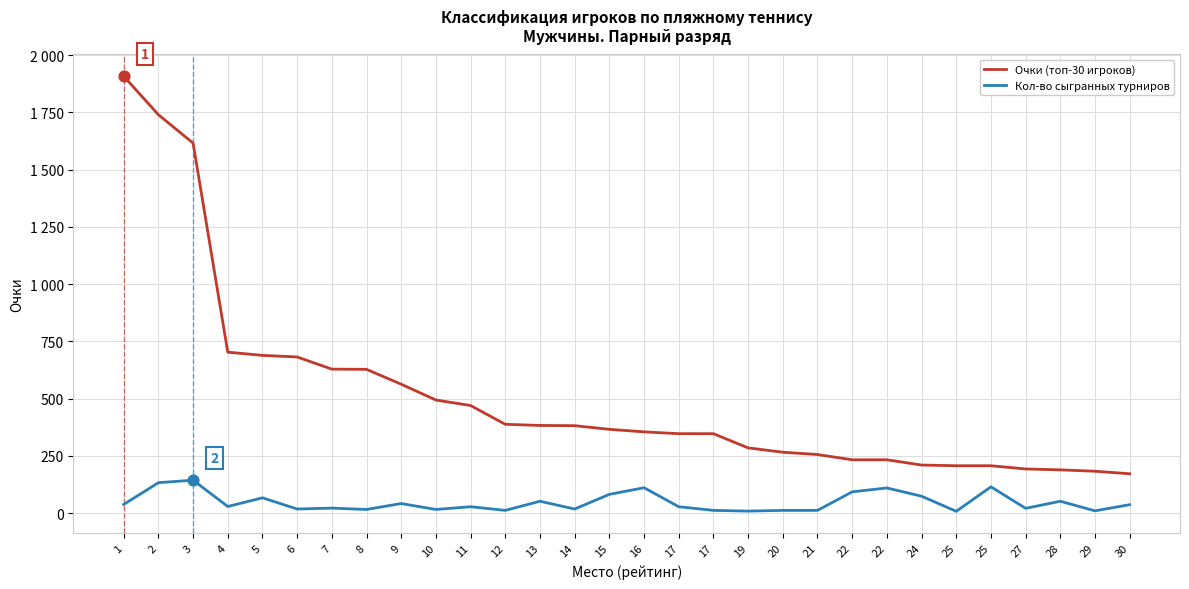

What are all the series names shown in the legend?

Очки (топ-30 игроков), Кол-во сыгранных турниров